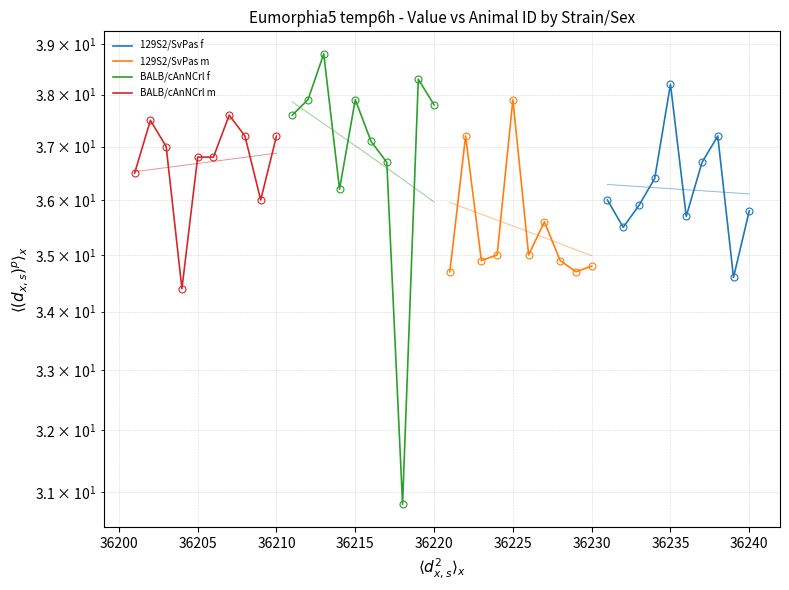

Reading left to right, list all the values displayed in this chart.

129S2/SvPas f: 36.0	35.5	35.9	36.4	38.2	35.7	36.7	37.2	34.6	35.8
129S2/SvPas m: 34.7	37.2	34.9	35.0	37.9	35.0	35.6	34.9	34.7	34.8
BALB/cAnNCrl f: 37.6	37.9	38.8	36.2	37.9	37.1	36.7	30.8	38.3	37.8
BALB/cAnNCrl m: 36.5	37.5	37.0	34.4	36.8	36.8	37.6	37.2	36.0	37.2